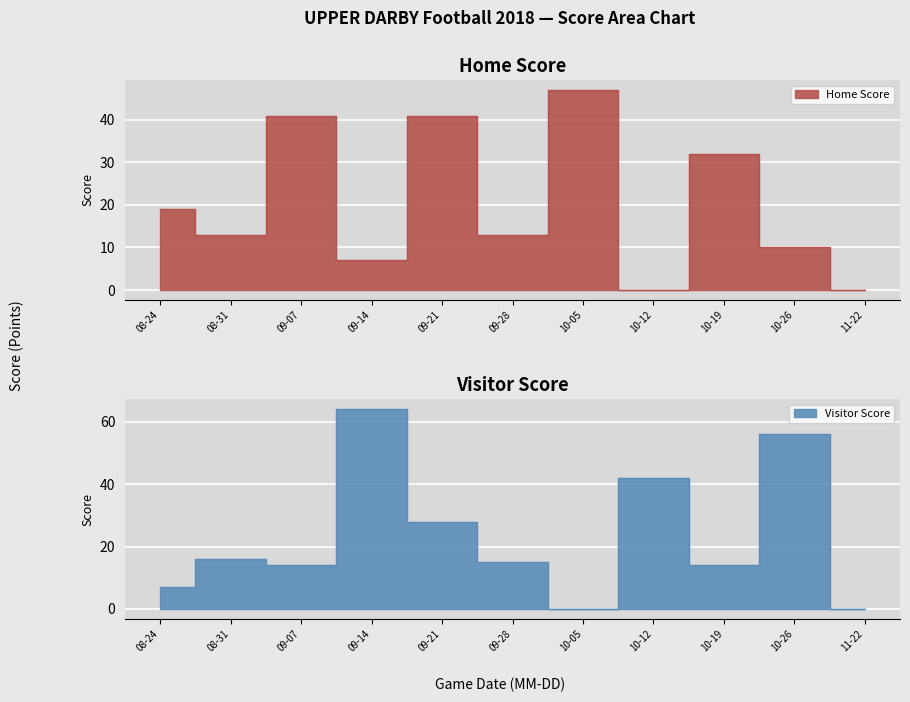

Is it true that Home Score equals 48 at 10-19?

False